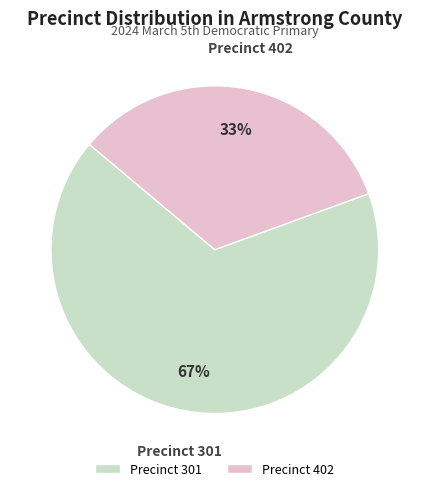

What percentage is the Precinct 301 slice, to the nearest percent?

67%